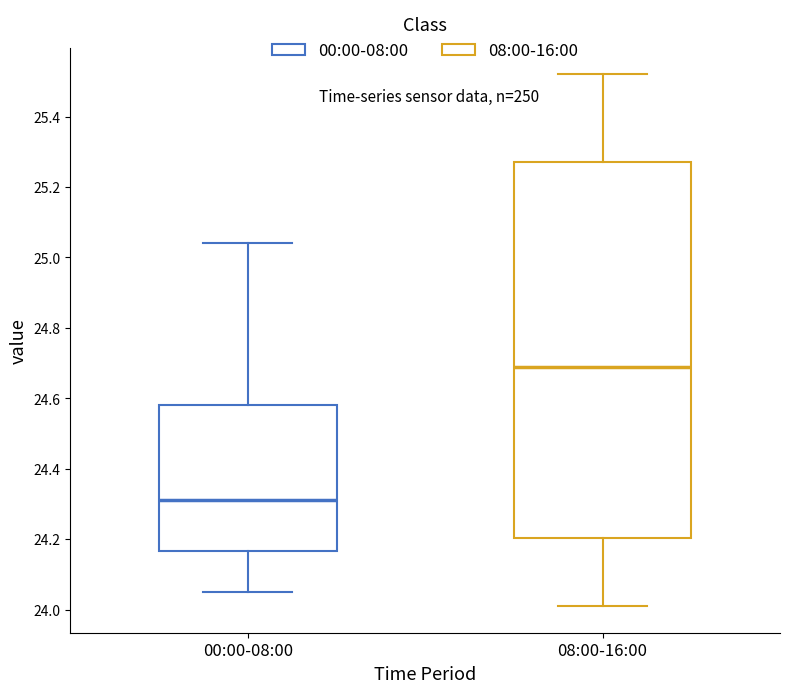

Where does the lower whisker of the box for 08:00-16:00 end on the y-axis? The values are not printed on the chart, so give them approximately, as read against the axis.

24.02